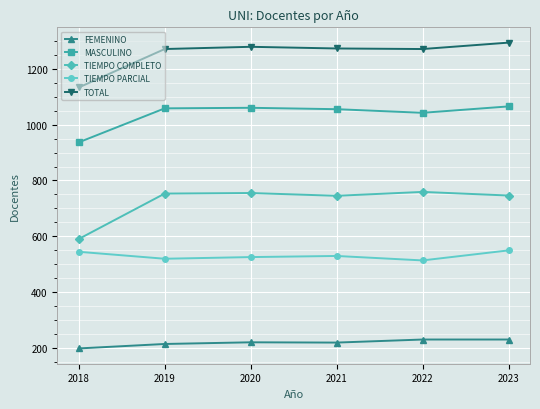

In TIEMPO COMPLETO, how many points are lower than both neighbors (excluding endpoints)?

1